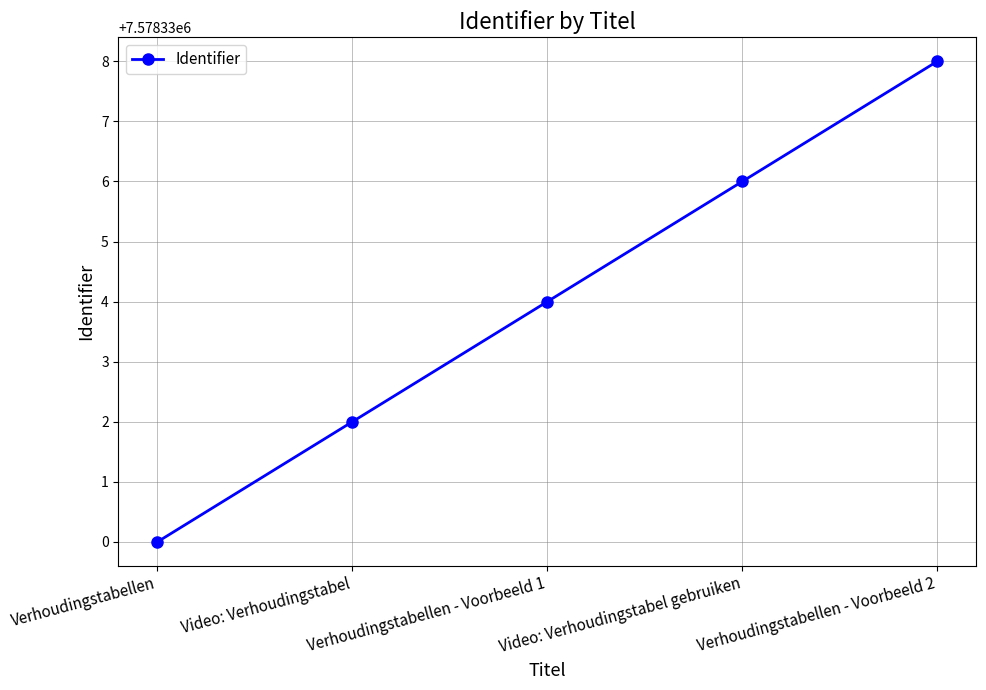

True or false: the data shows 11076564 at Video: Verhoudingstabel.

False